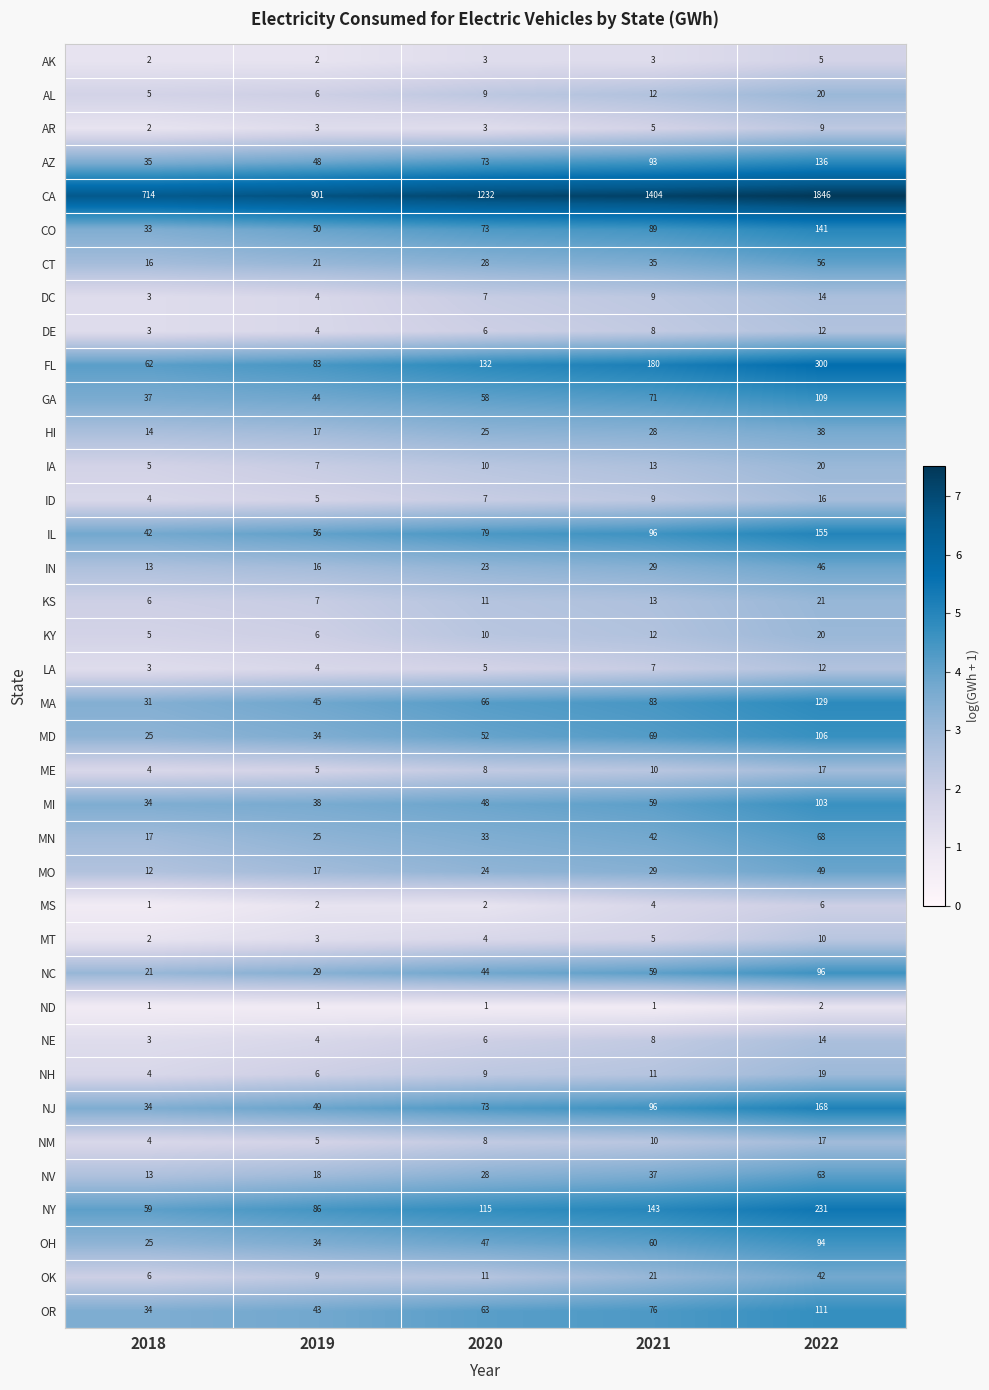

Rank the categories by ME value from lowest to highest.

2018, 2019, 2020, 2021, 2022